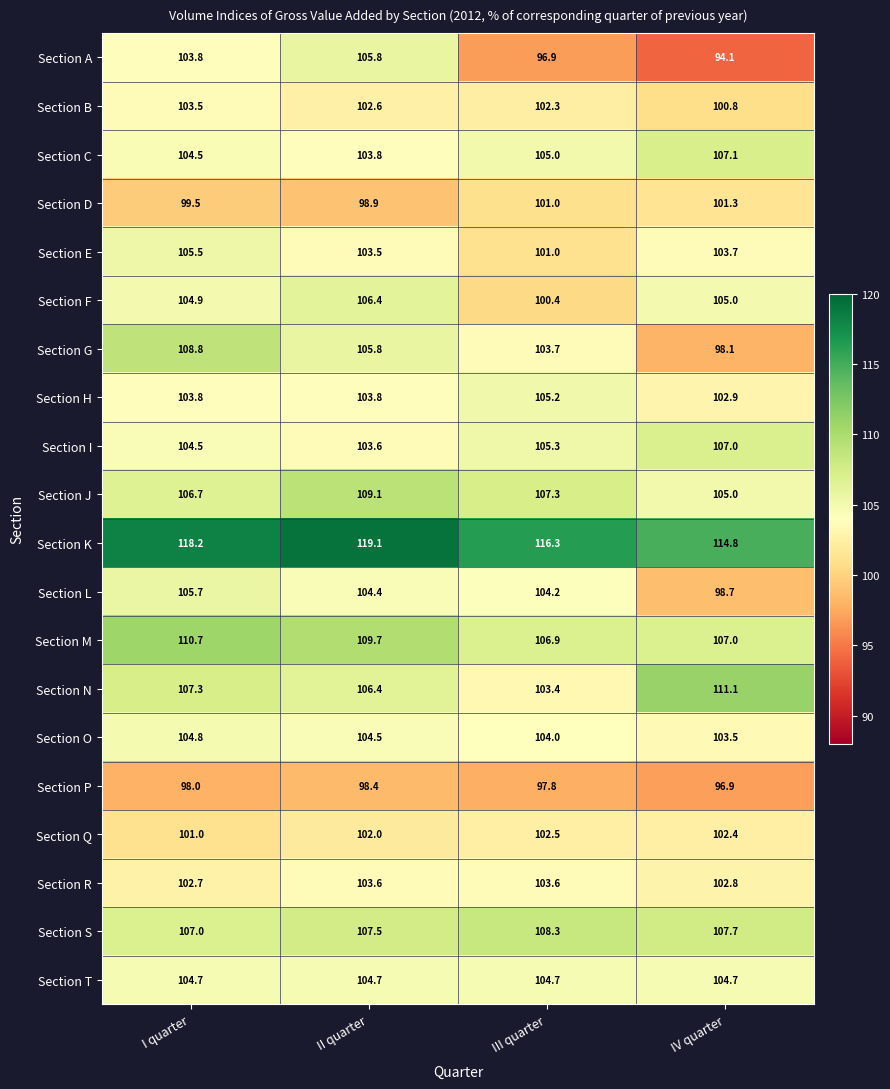

At which category does the chart reach its minimum across all series?

IV quarter